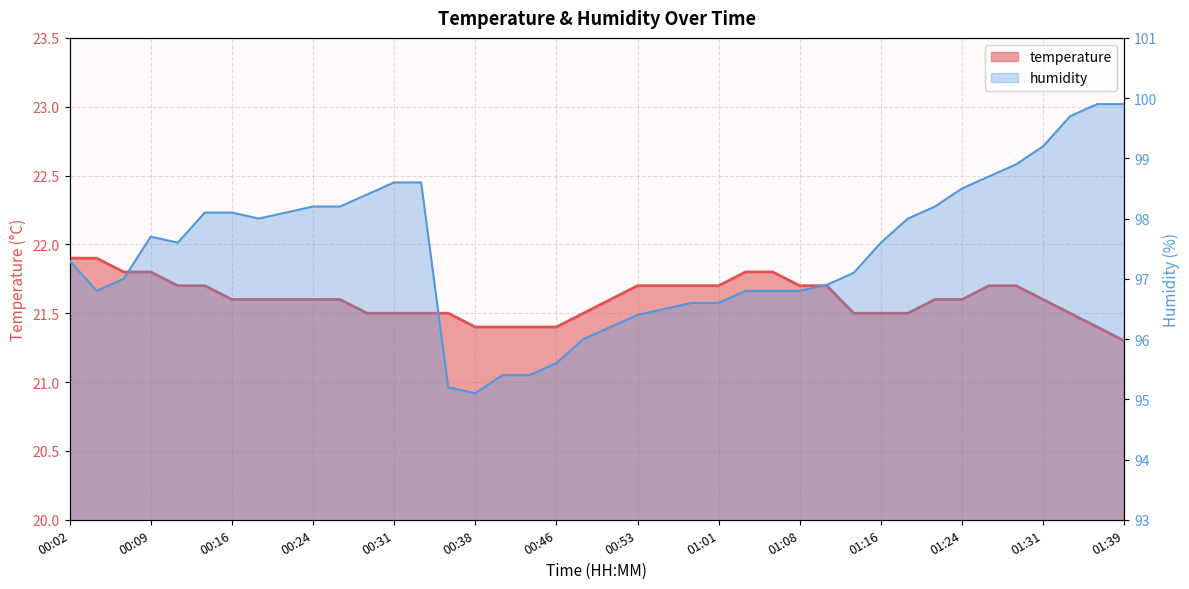

How many categories are shown in the chart?

40